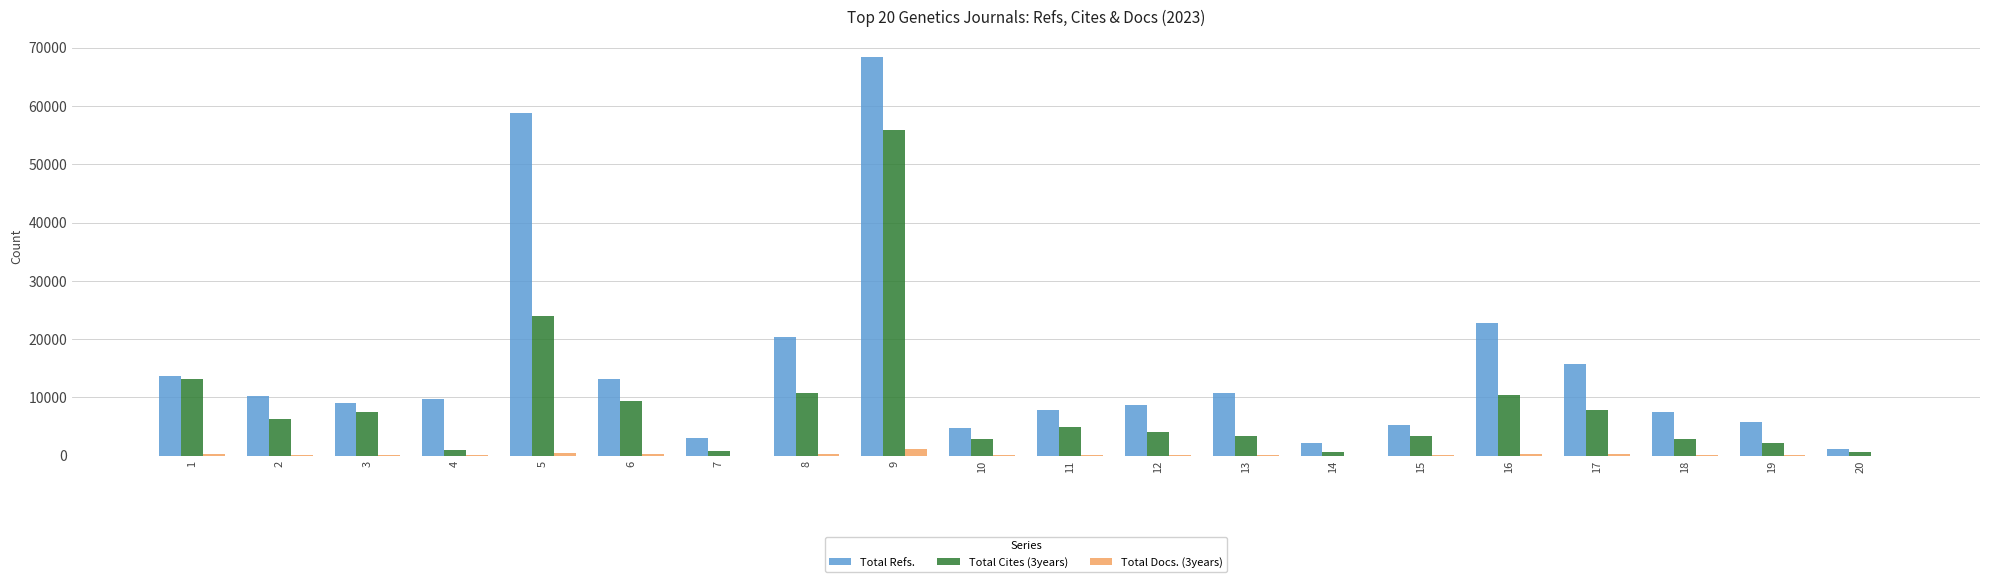

What is the maximum value shown in the chart?

68422